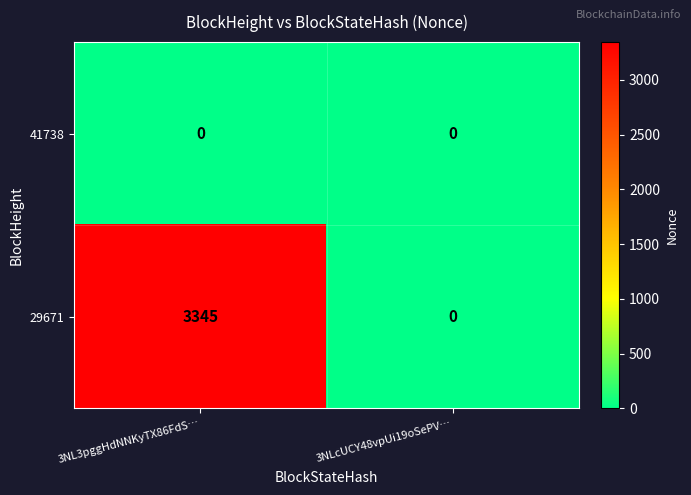

Reading left to right, list all the values displayed in this chart.

41738: 3NL3pggHdNNKyTX86FdS…=0	3NLcUCY48vpUi19oSePV…=0
29671: 3NL3pggHdNNKyTX86FdS…=3345	3NLcUCY48vpUi19oSePV…=0